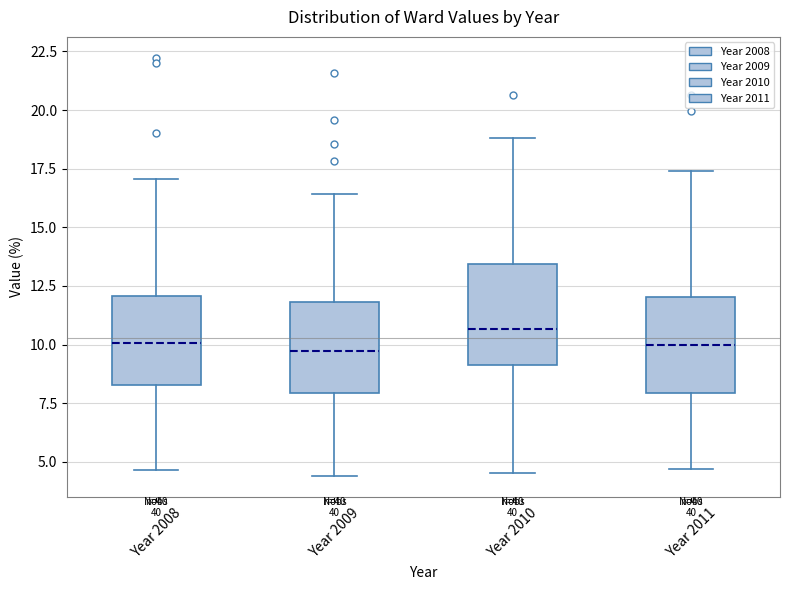

Which box's median line is the highest?

Year 2010